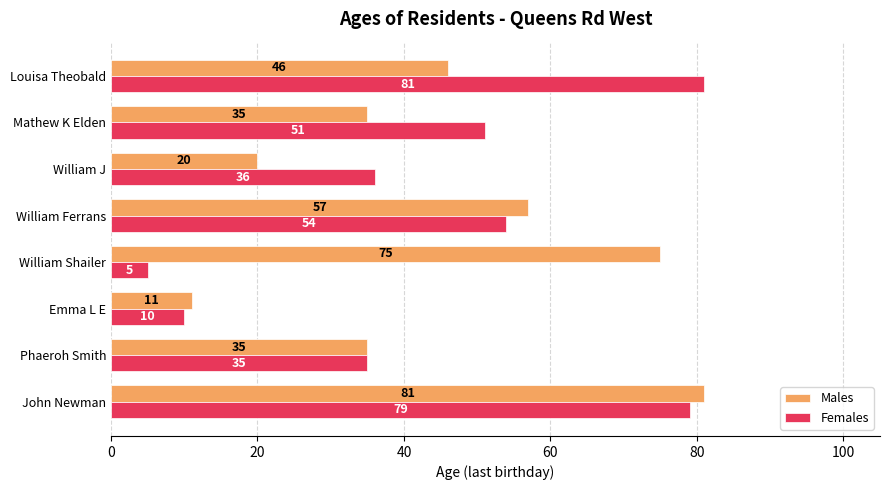

Is it true that Females equals 36 at William J?

True